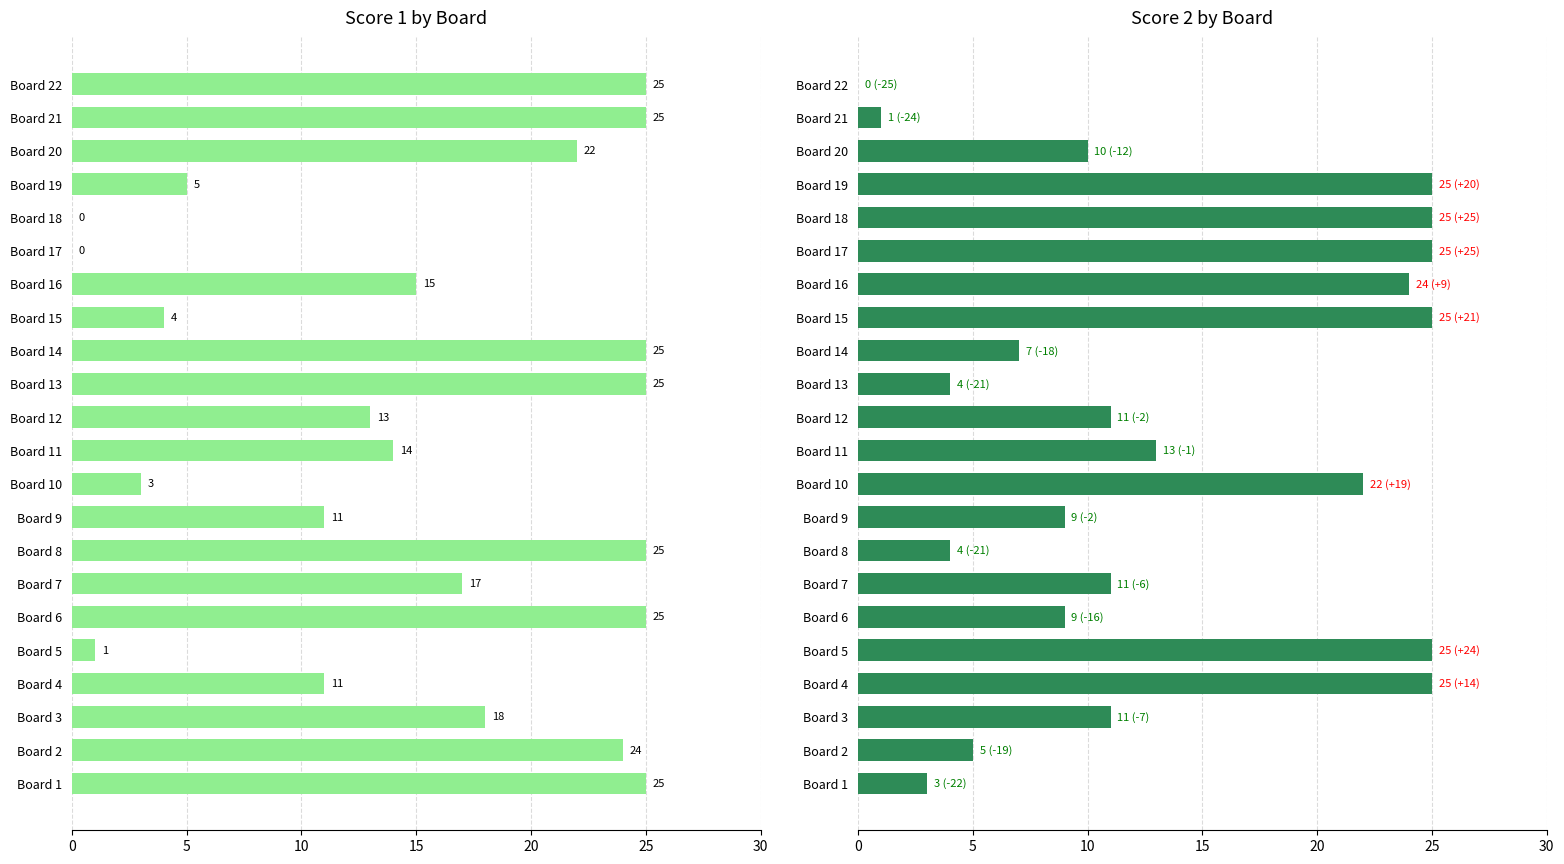

Count the number of categories in the chart.

22